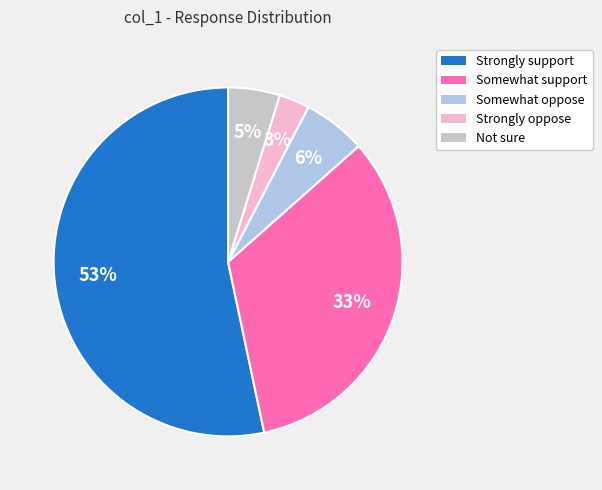

Which slice is the smallest?

Strongly oppose